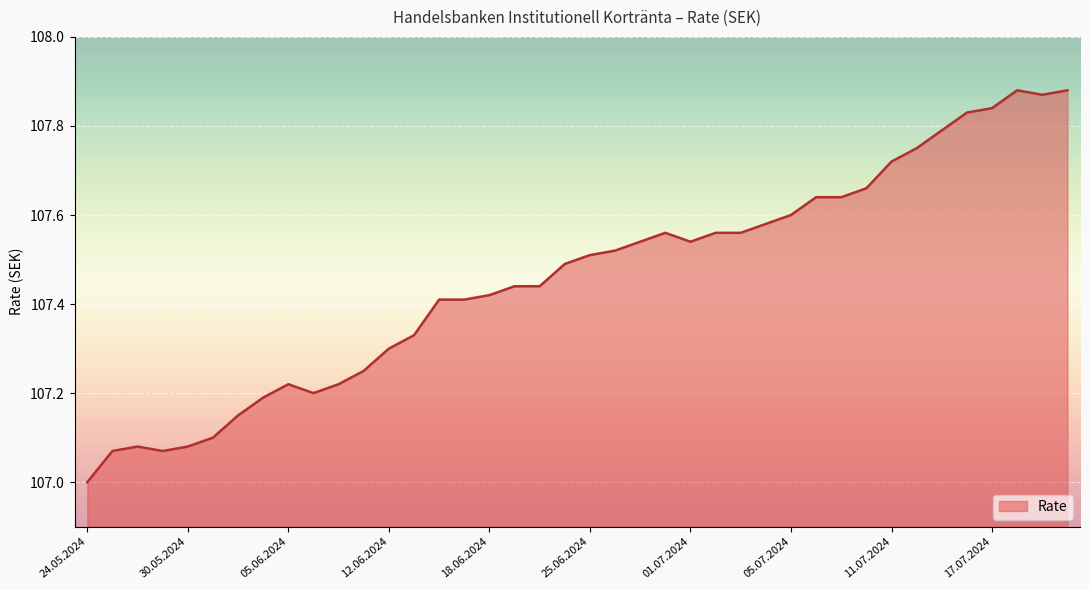

What is the minimum value shown in the chart?

107.0